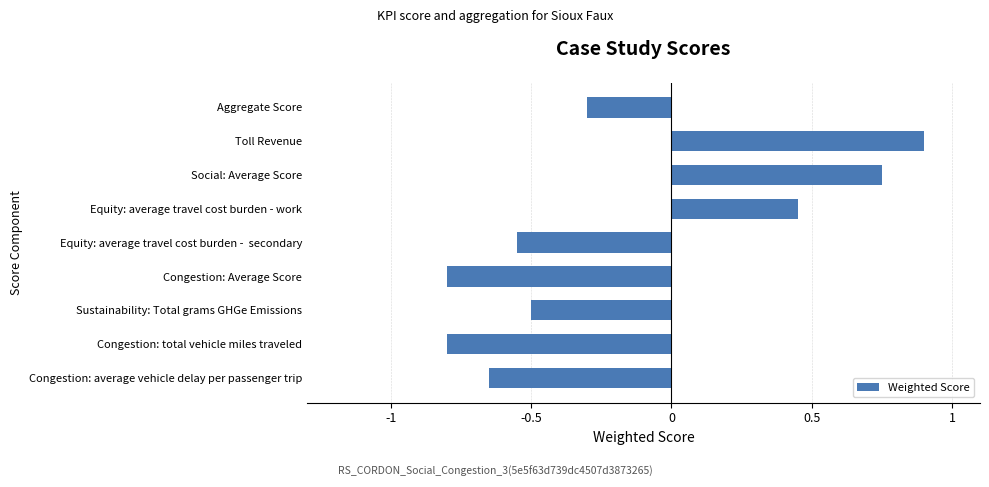

At which label is the value closest to 0?

Aggregate Score